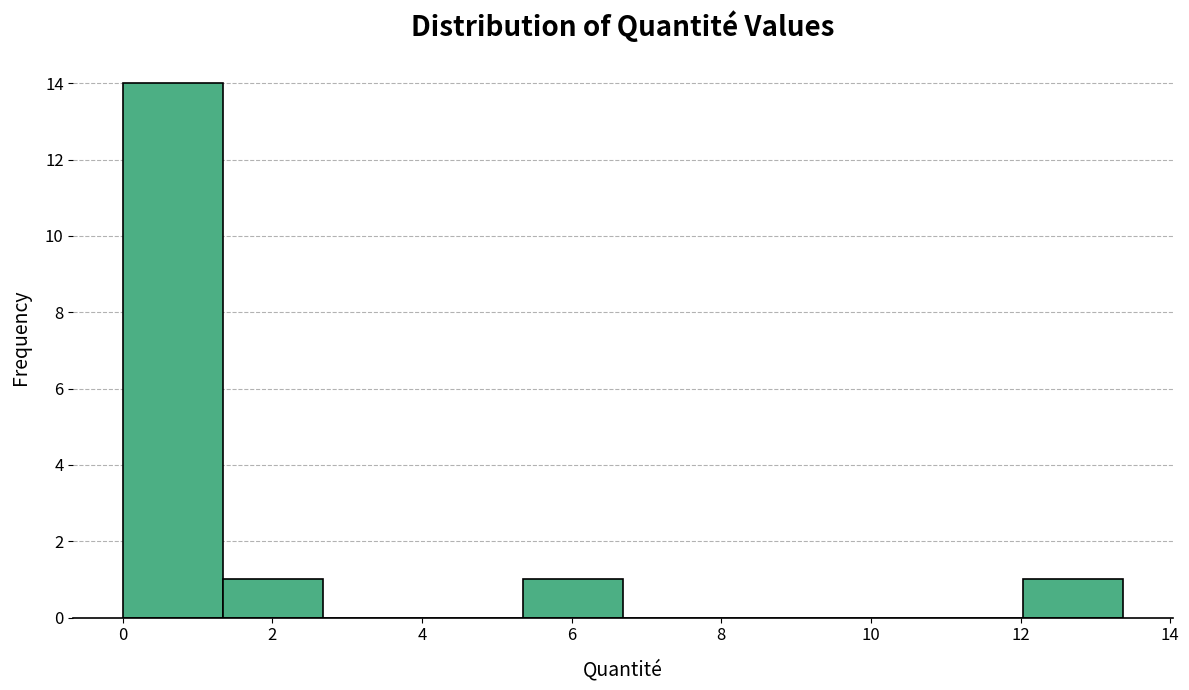

What is the height of the bar covering 12.0 to 13.4 on the x-axis? Neither the bar edges nor the heights are printed on the chart, so give them approximately, as read against the axes.

1